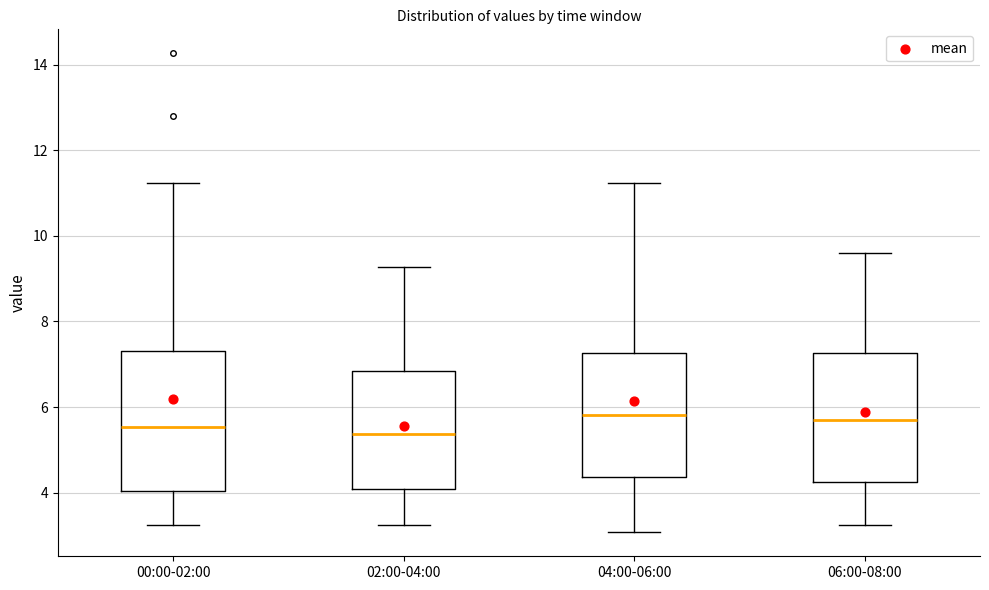

Comparing the boxes themselves (not the whiskers), which one is the tallest?

00:00-02:00